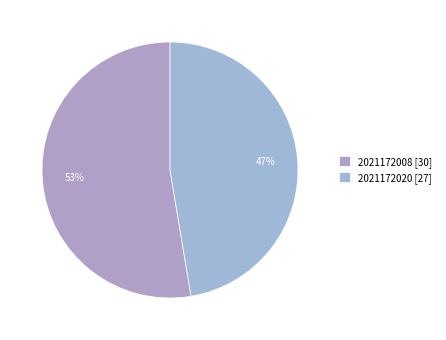

To the nearest percent, what is the combined percentage of 2021172008 and 2021172020?

100%